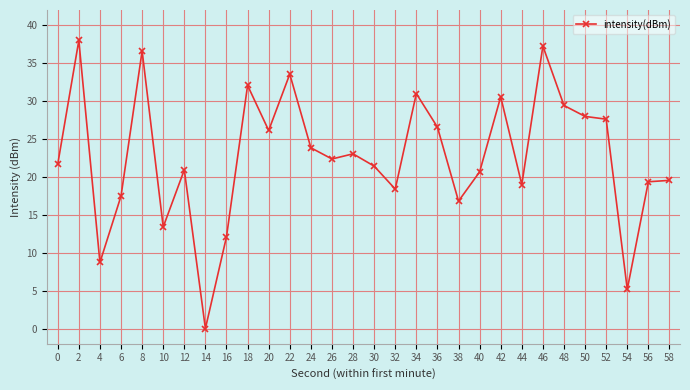

True or false: the data shows 33.5 at 22.

True